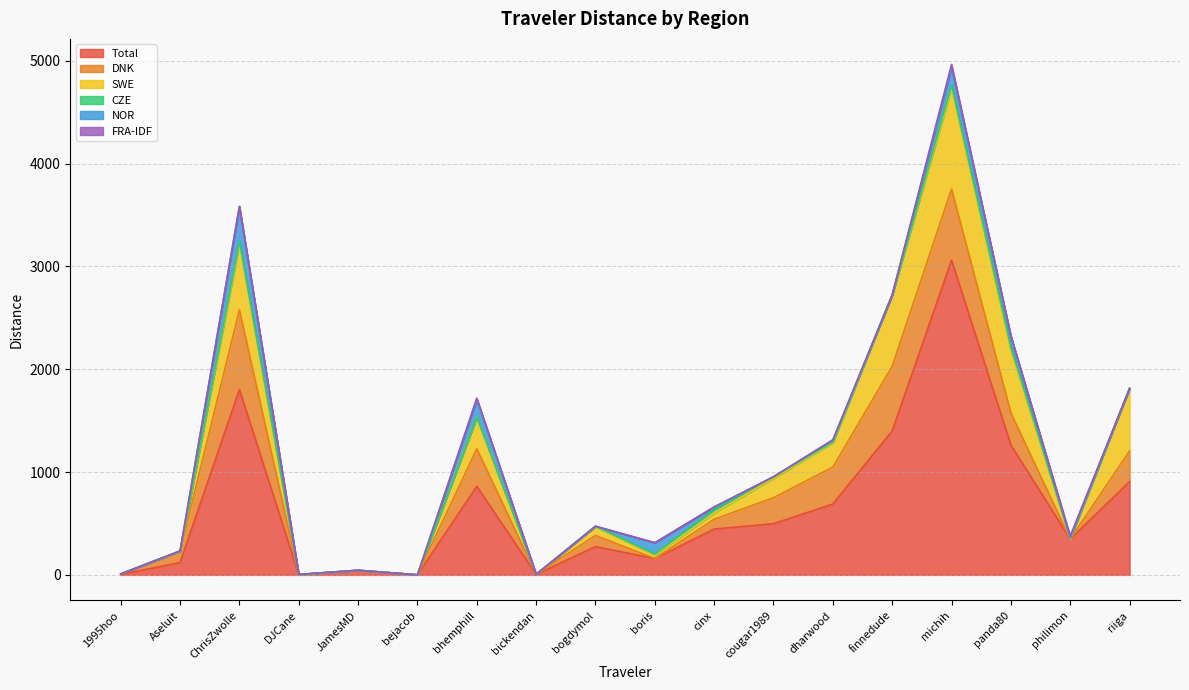

What position from the left is ChrisZwolle?

3